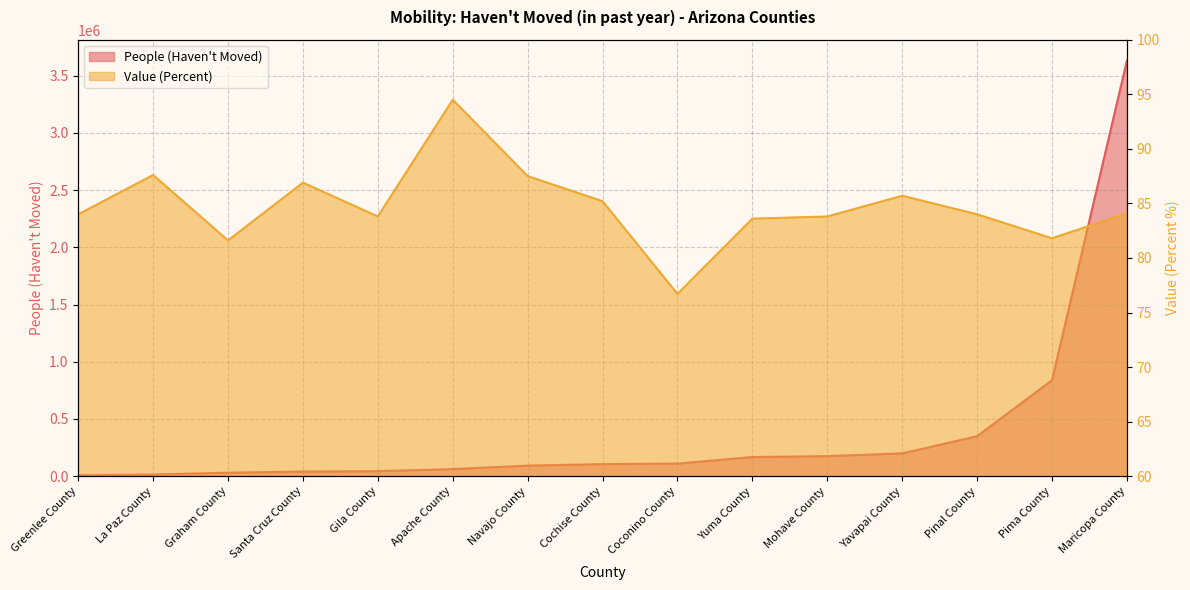

Which series has the largest total across all categories?

People (Haven't Moved)